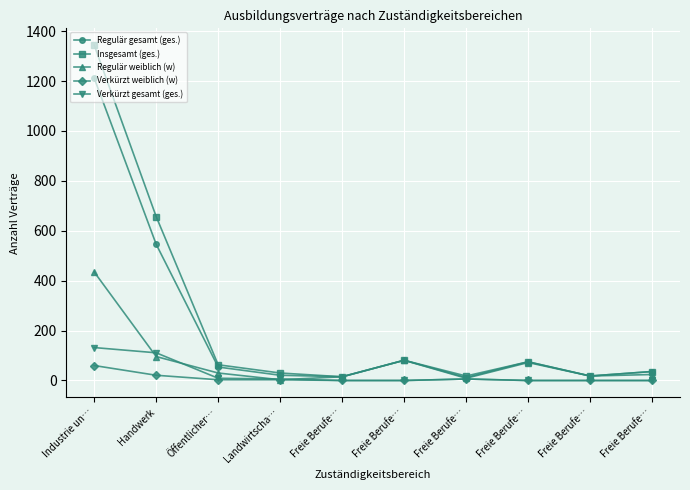

Which category has the highest value across all series?

Industrie un…